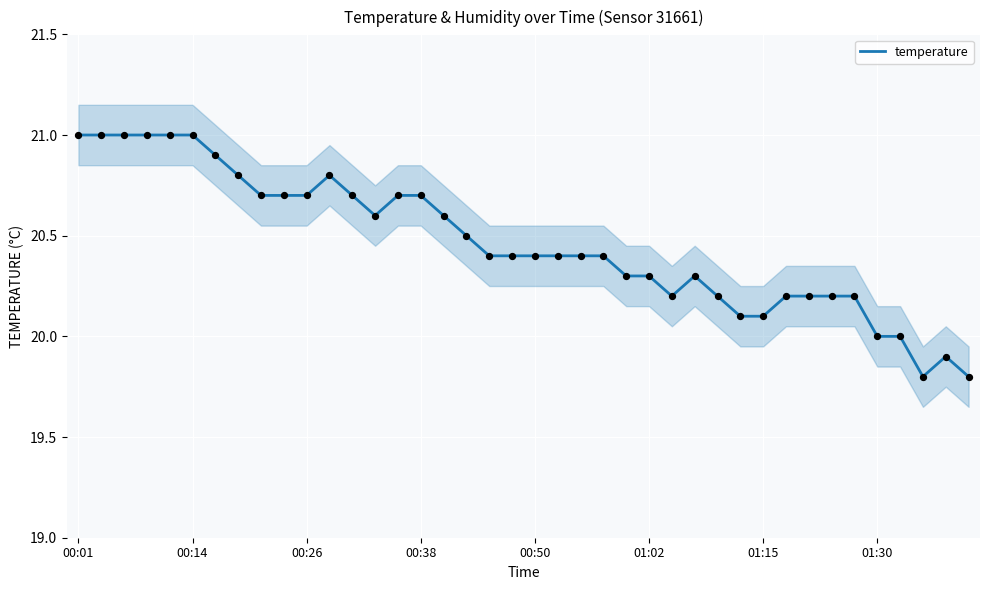

What is the change in value from 27 to 29?

-0.2